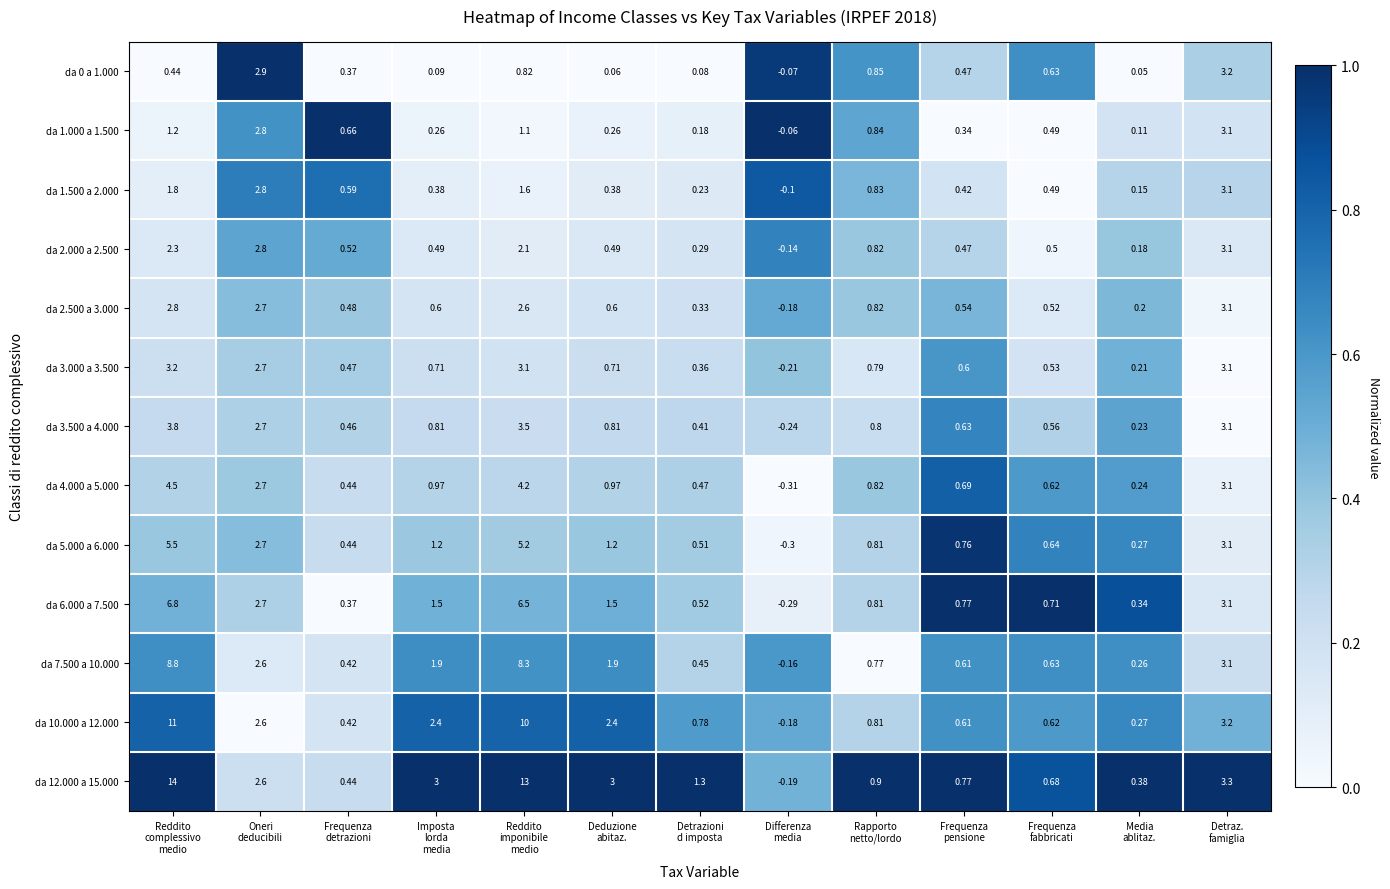

At which category is the sum across all series the highest?

Reddito
complessivo
medio